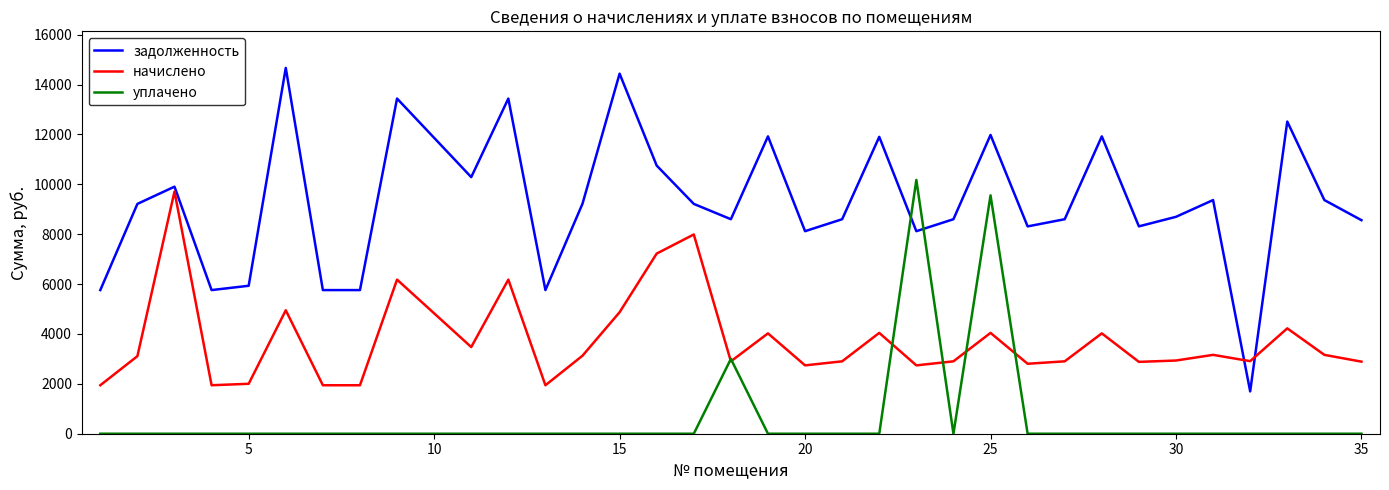

Which series has the widest spread of values?

задолженность